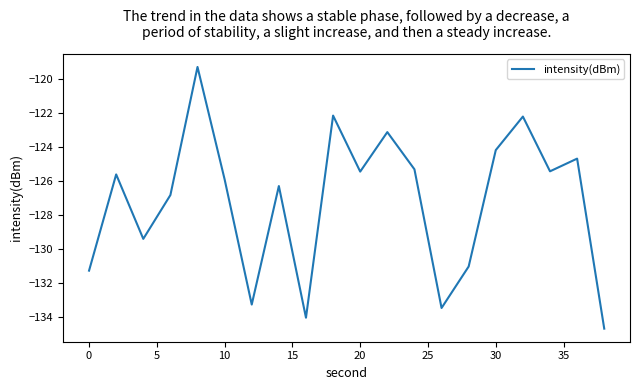

What is the maximum value shown in the chart?

-119.3